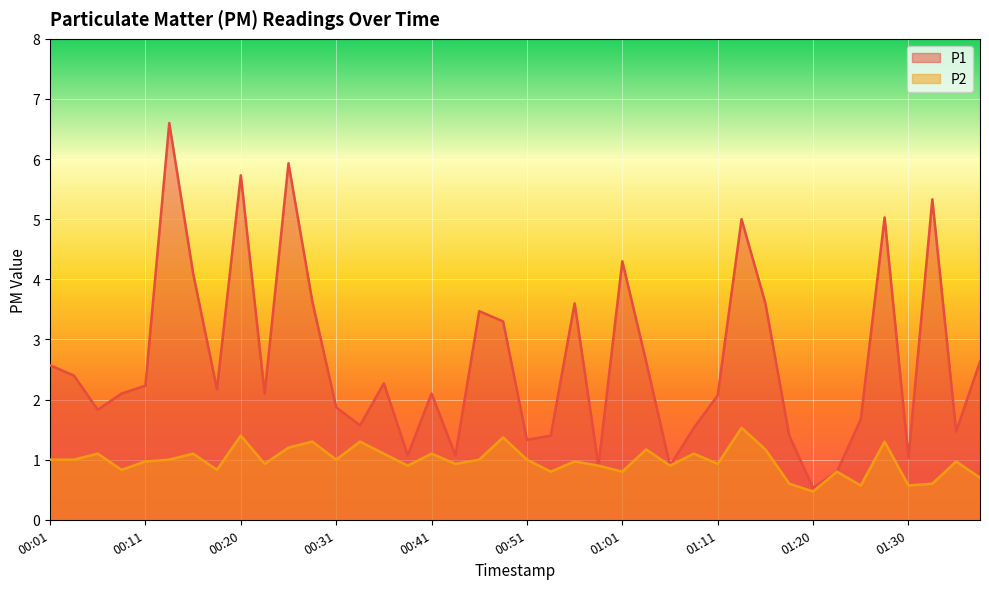

What is the maximum value for P2?

1.5